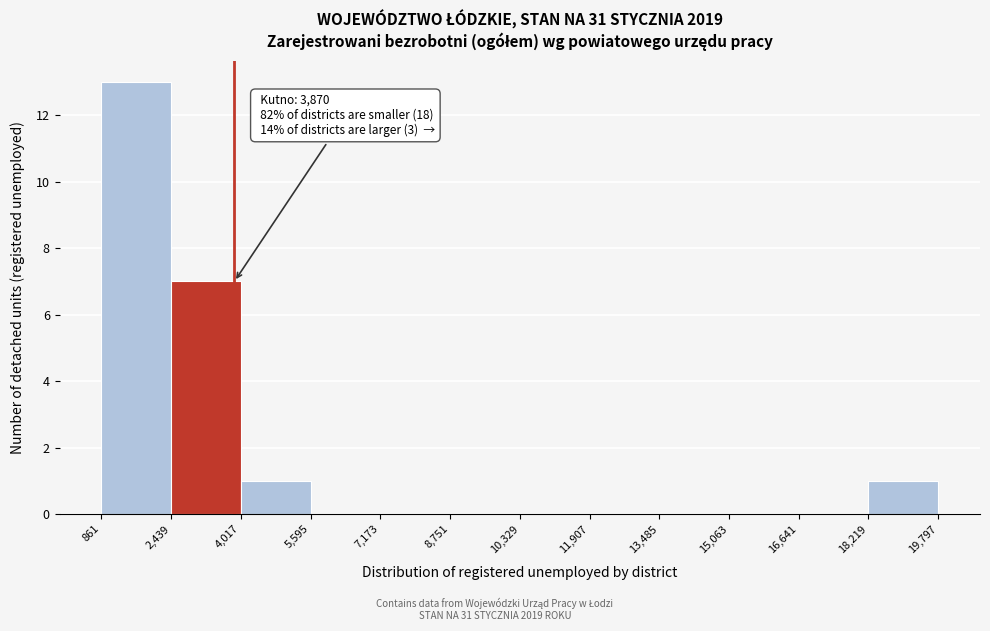

Over which range of the x-axis is the bar tallest?

861 to 2,439